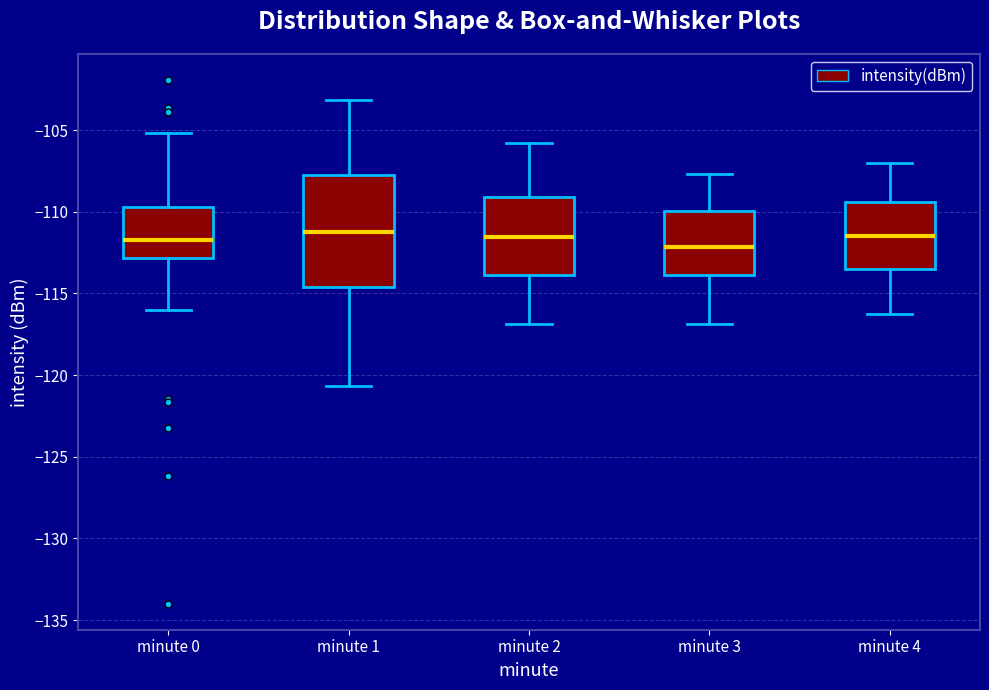

Where does the lower whisker of the box for minute 0 end on the y-axis? The values are not printed on the chart, so give them approximately, as read against the axis.

-116.0